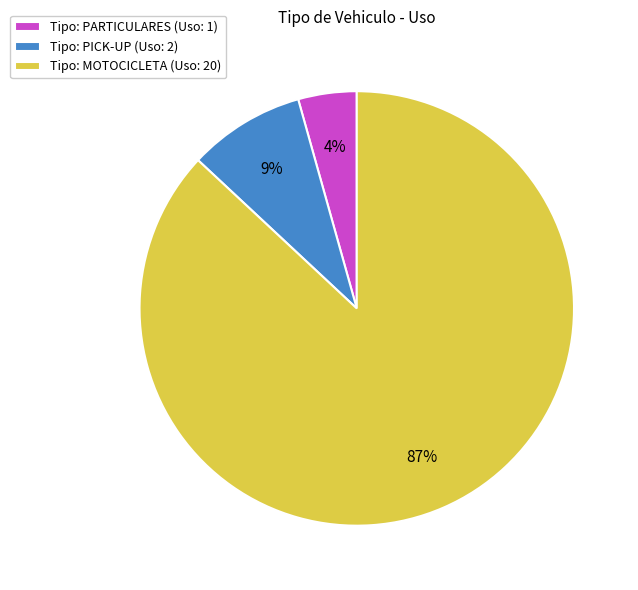

To the nearest percent, what percentage of the pie is Tipo: PARTICULARES (Uso: 1)?

4%